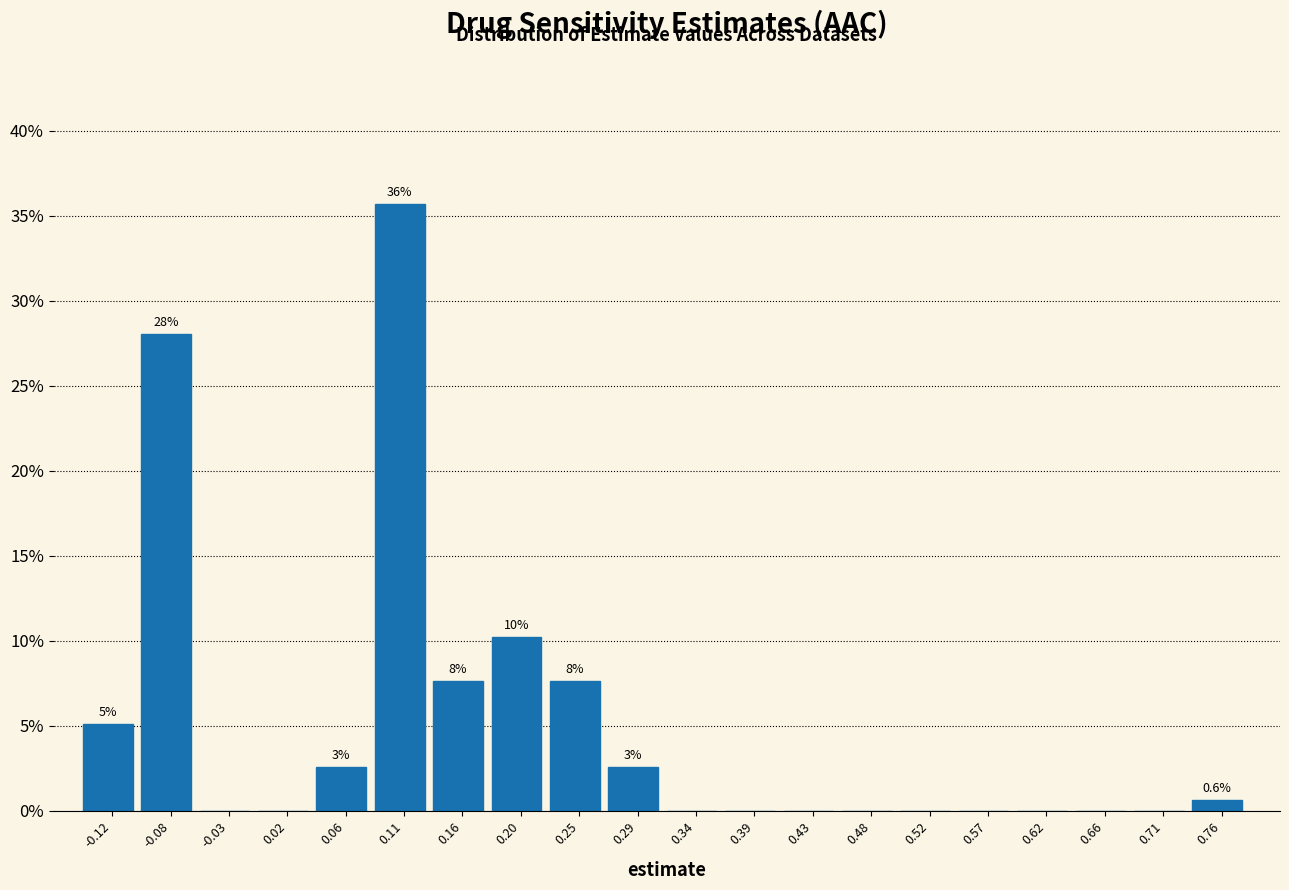

Over which range of the x-axis is the bar tallest?

0.085 to 0.130